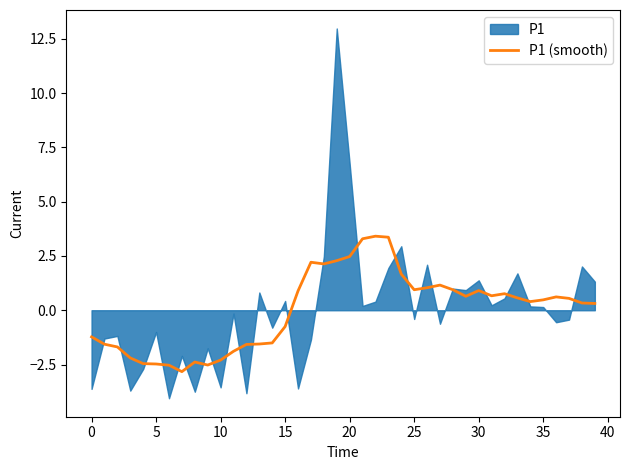

What is the lowest value of the P1 (smooth) series?

-2.8